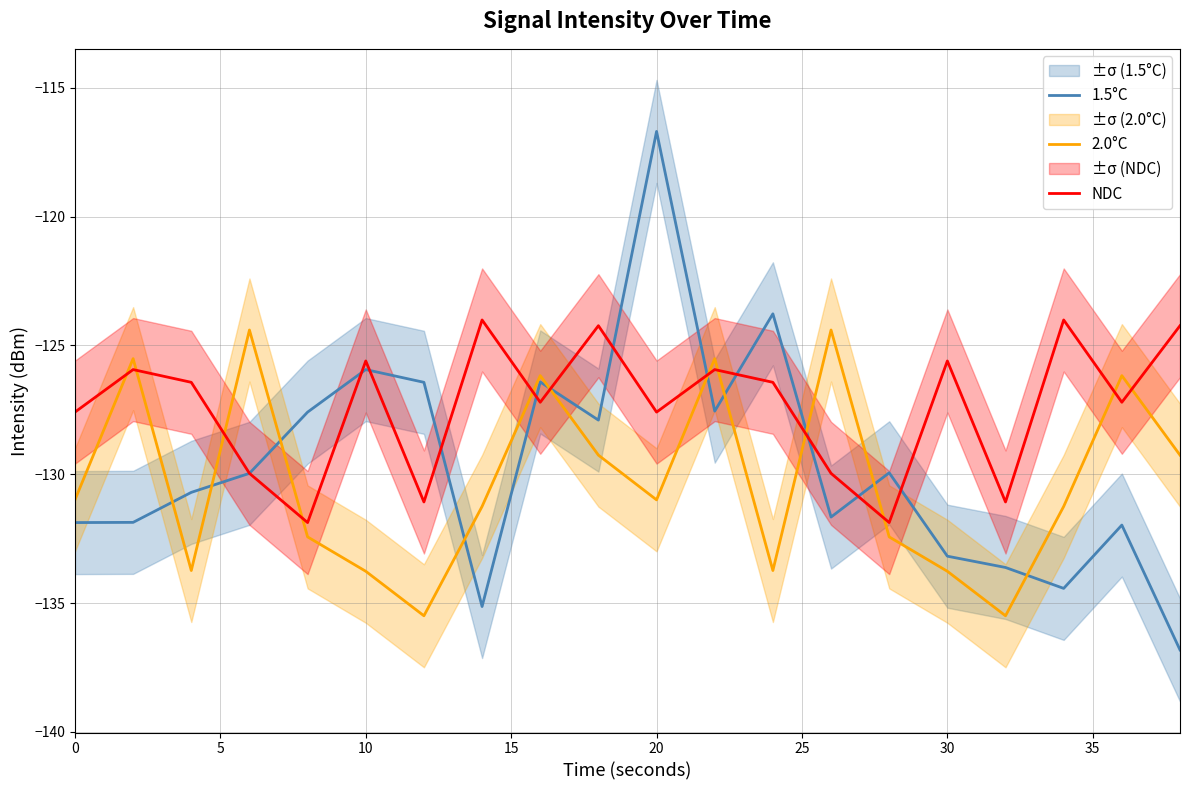

What are all the series names shown in the legend?

1.5°C, 2.0°C, NDC